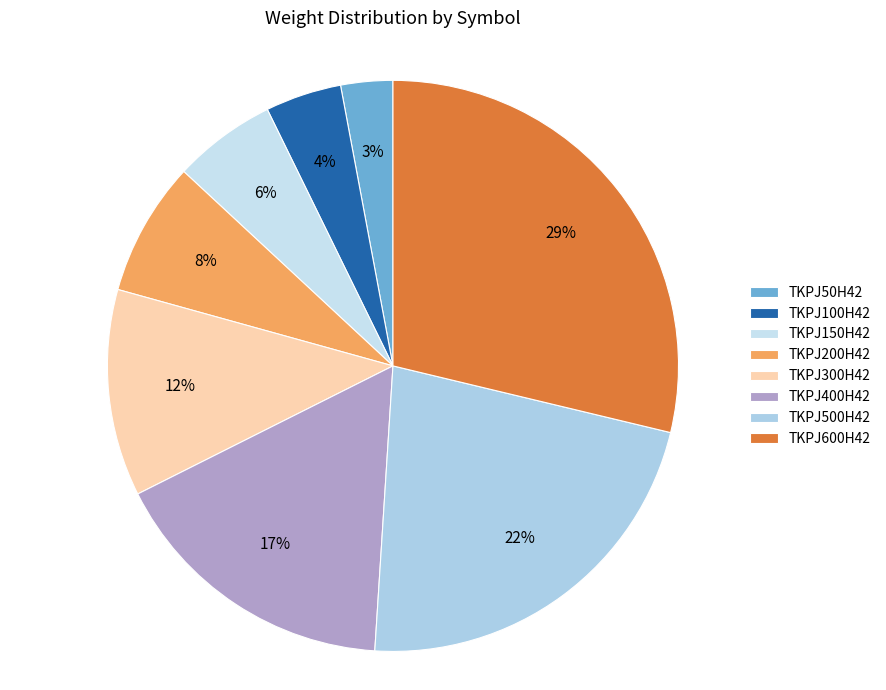

The TKPJ100H42 slice represents 4% of the pie. True or false?

True